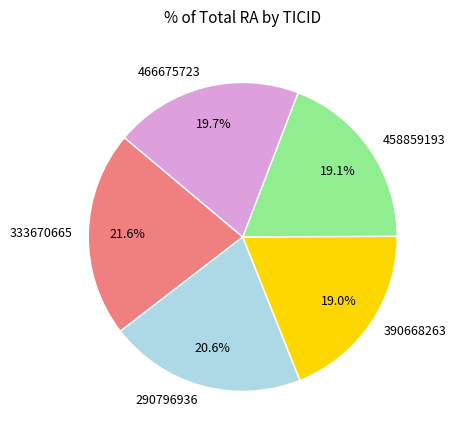

Which category has the biggest portion of the pie?

333670665